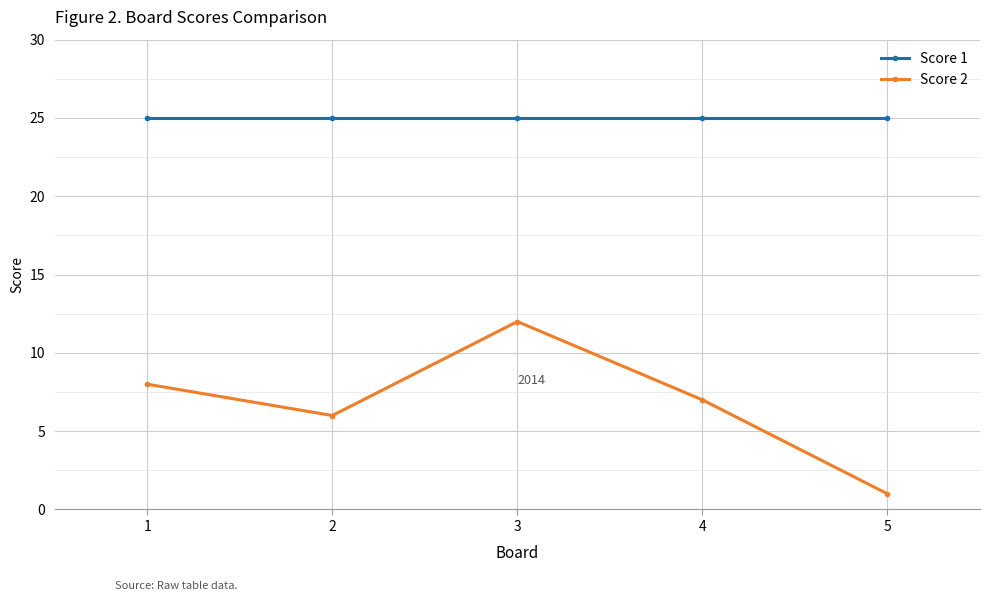

At which category does the chart reach its minimum across all series?

5